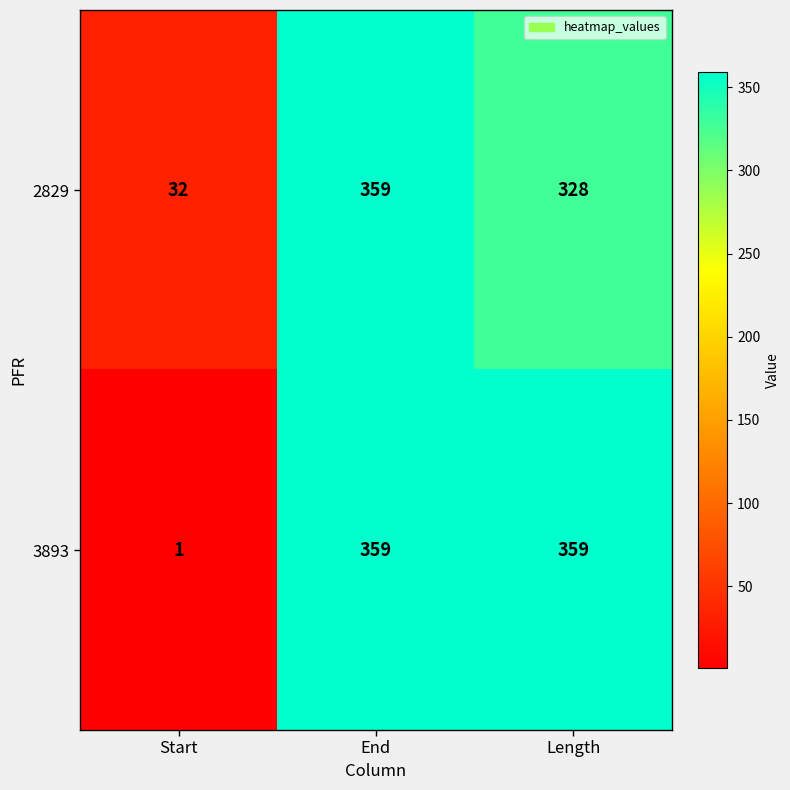

What is the difference between the highest and lowest values at Start?

31